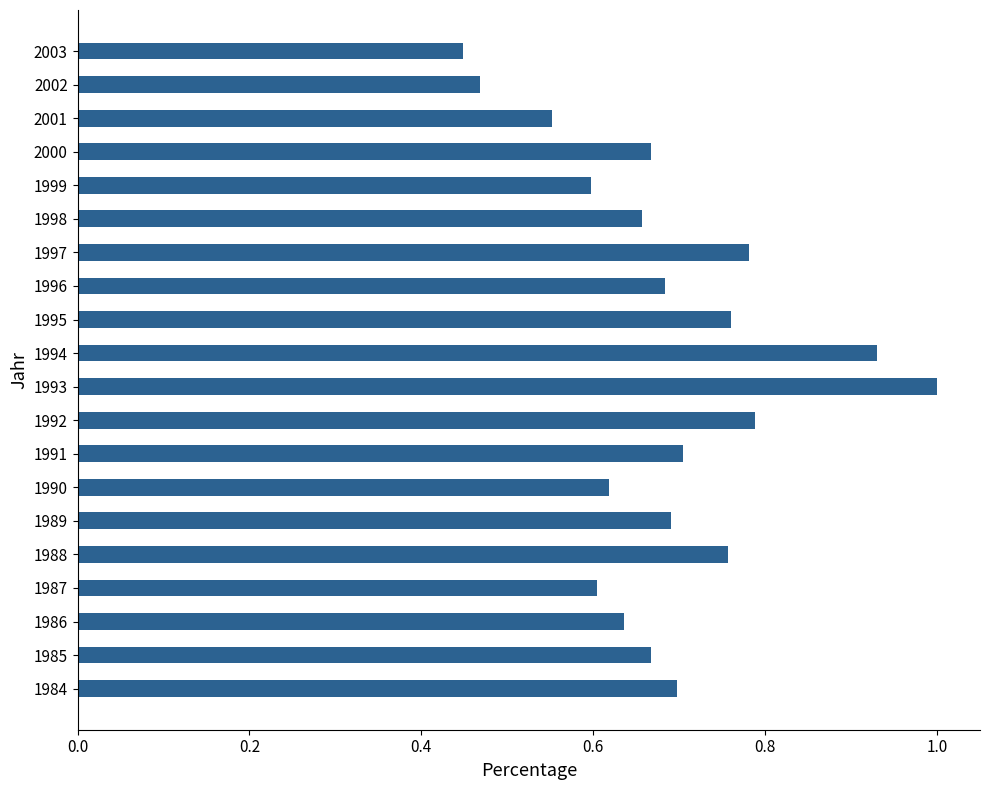

What is the change in value from 1990 to 1992?

+0.2